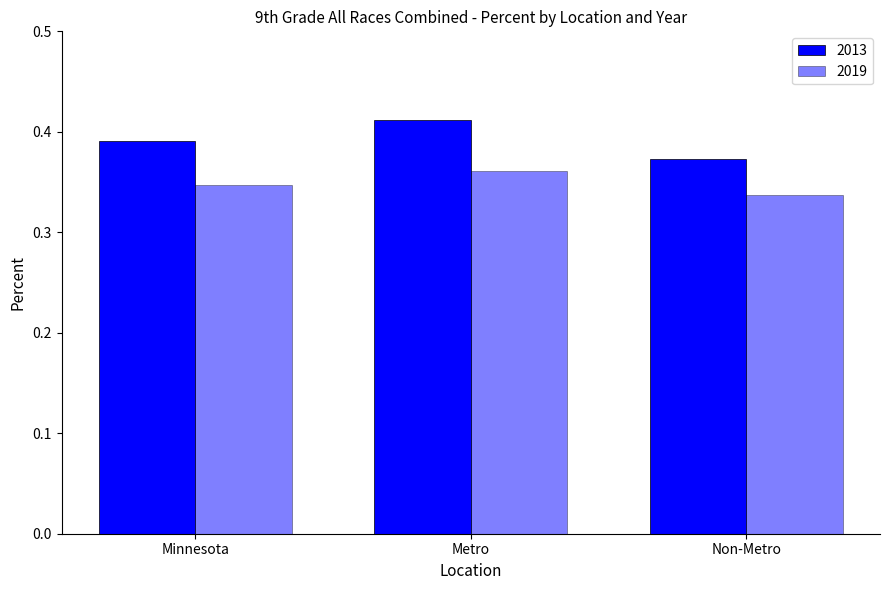

At which label does 2019 reach its minimum?

Non-Metro